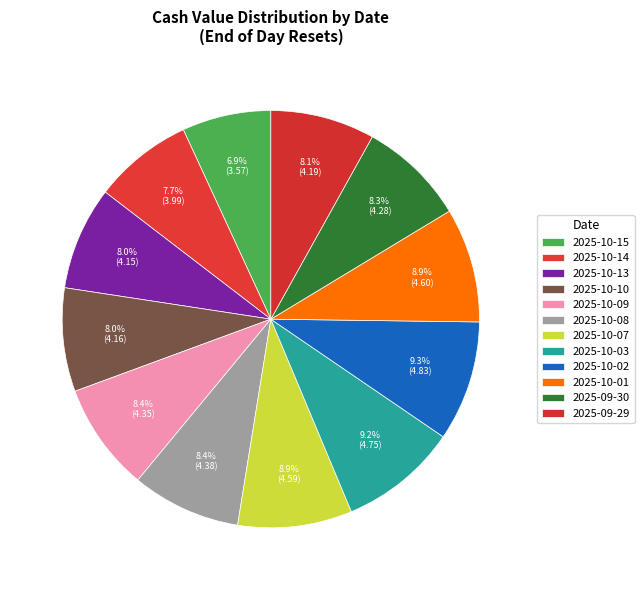

To the nearest percent, what is the combined percentage of 2025-09-30 and 2025-10-02?

18%